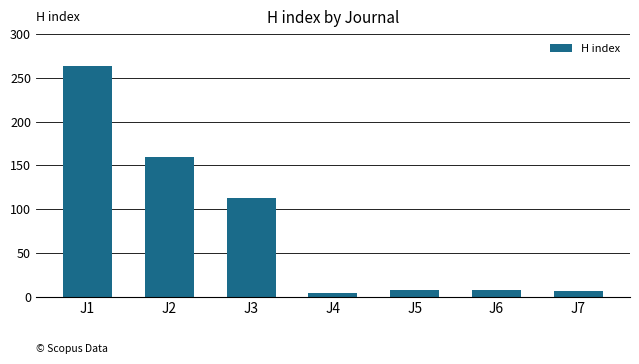

Does the chart contain any negative values?

No